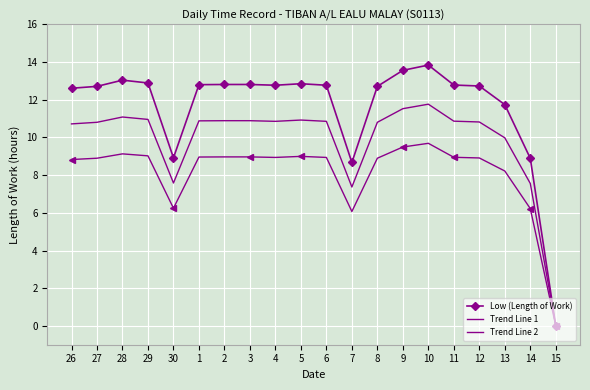

How many lines are shown in the chart?

3